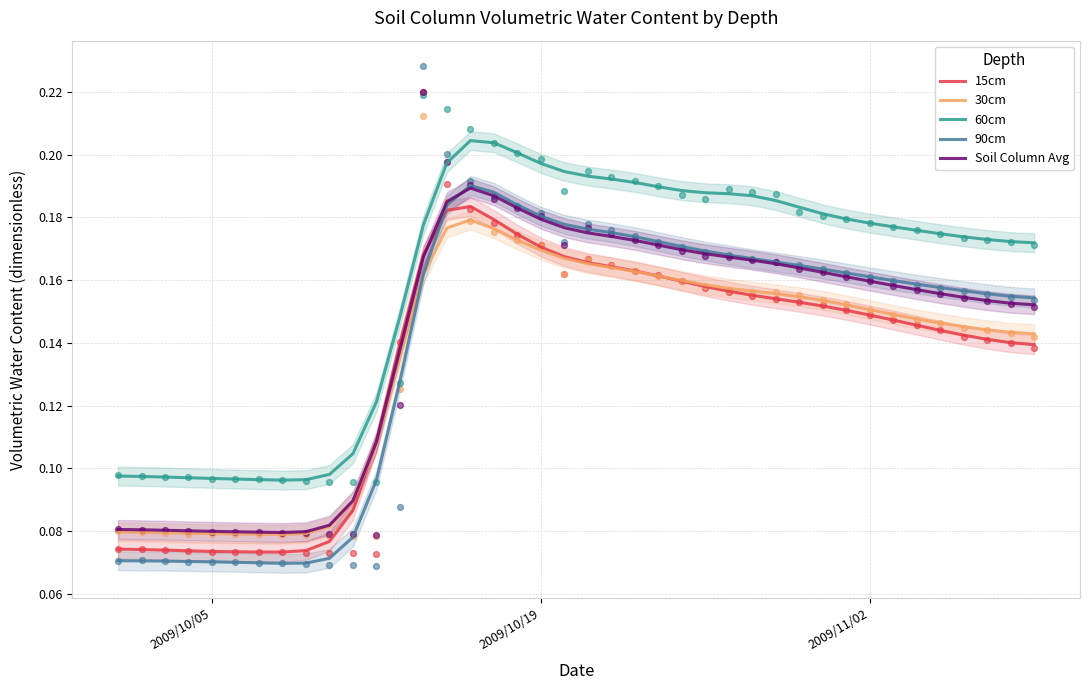

Which series has the largest total across all categories?

60cm